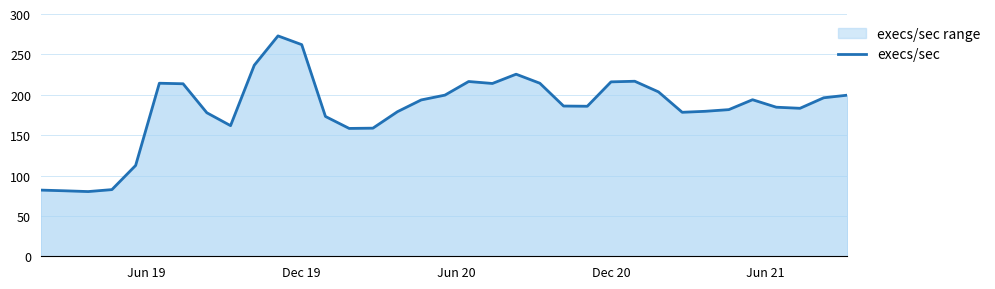

What is the smallest value displayed?

80.1